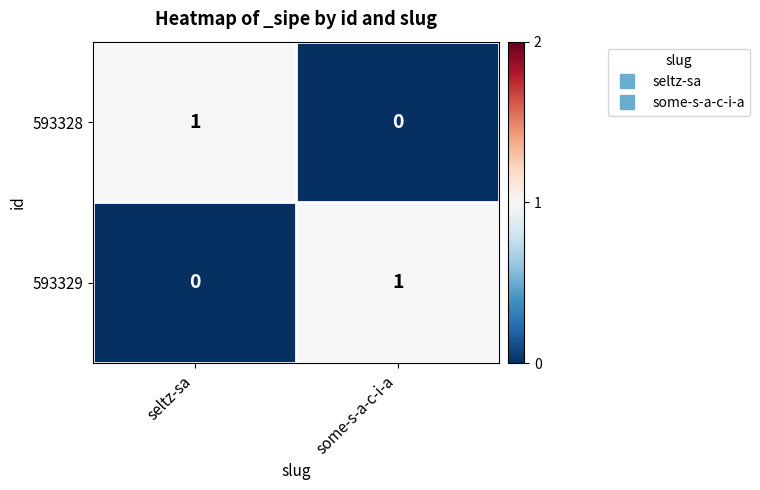

At which label is 593328 closest to 0?

some-s-a-c-i-a